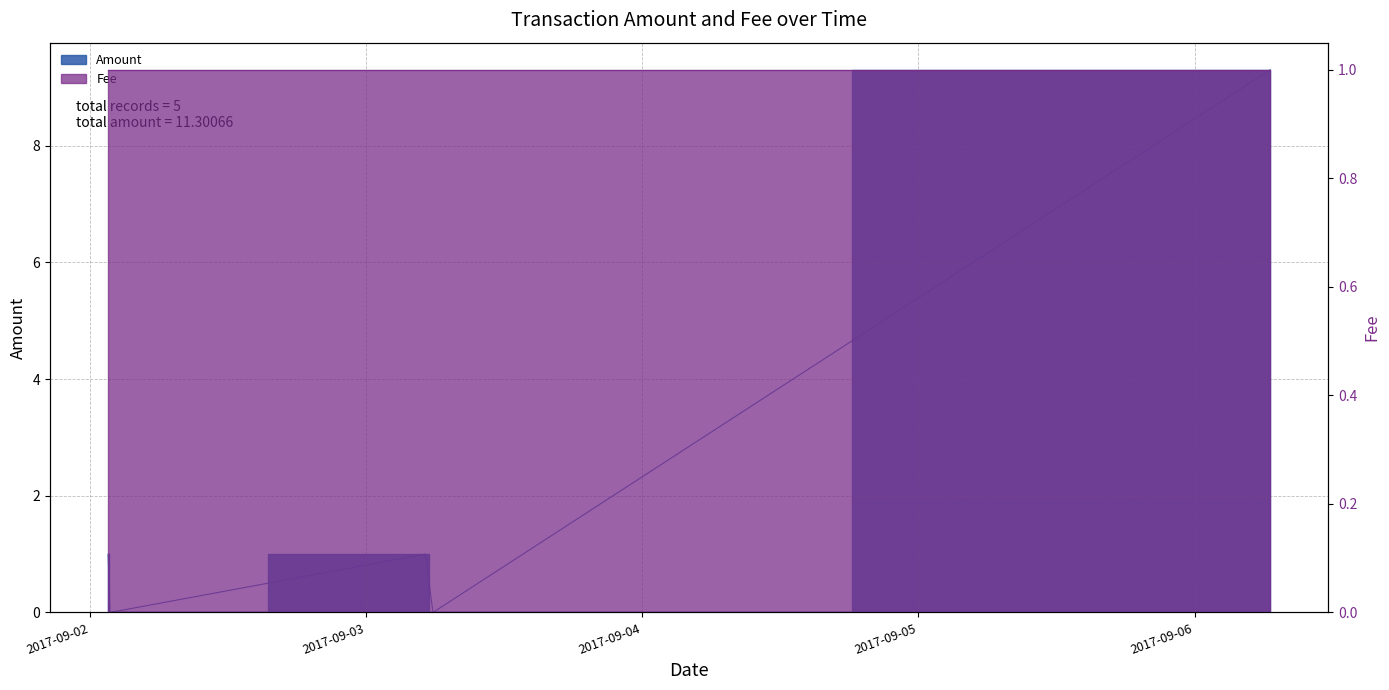

How many interior local peaks (higher than both neighbors) does the data have?

1